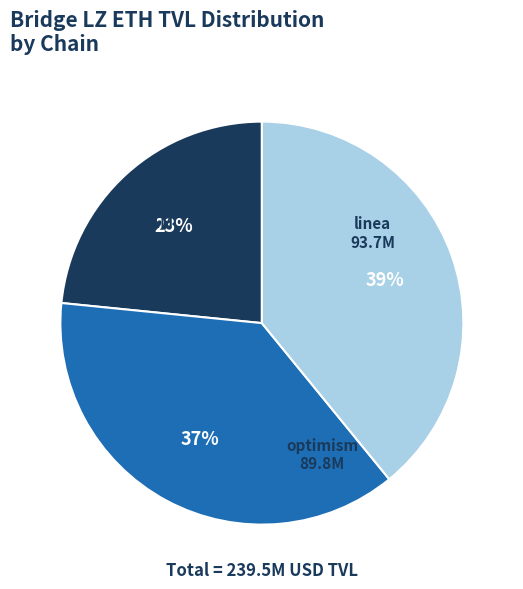

To the nearest percent, what is the difference between the largest and smallest slice percentages?

16%